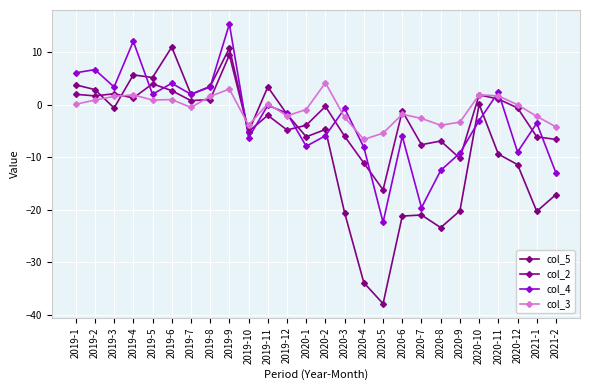

How many lines are shown in the chart?

4